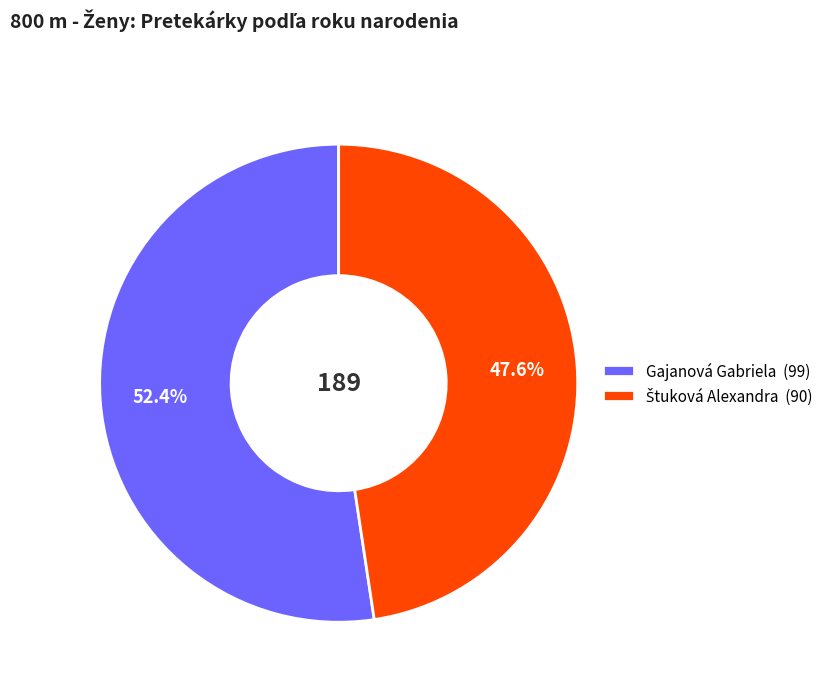

Which category has the biggest portion of the pie?

Gajanová Gabriela